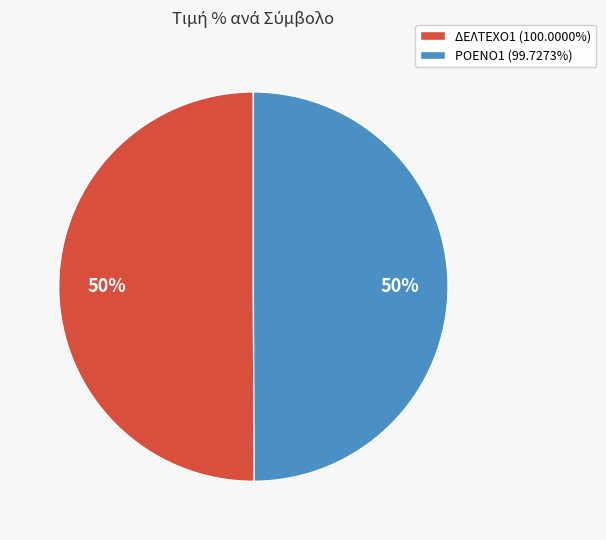

True or false: ΔΕΛΤΕΧΟ1 accounts for 55% of the total.

False